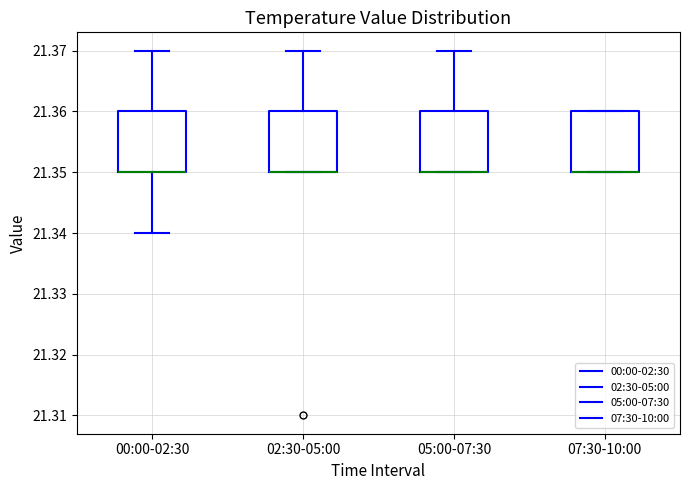

Where is the lower edge of the box for 07:30-10:00 on the y-axis? The values are not printed on the chart, so give them approximately, as read against the axis.

21.35